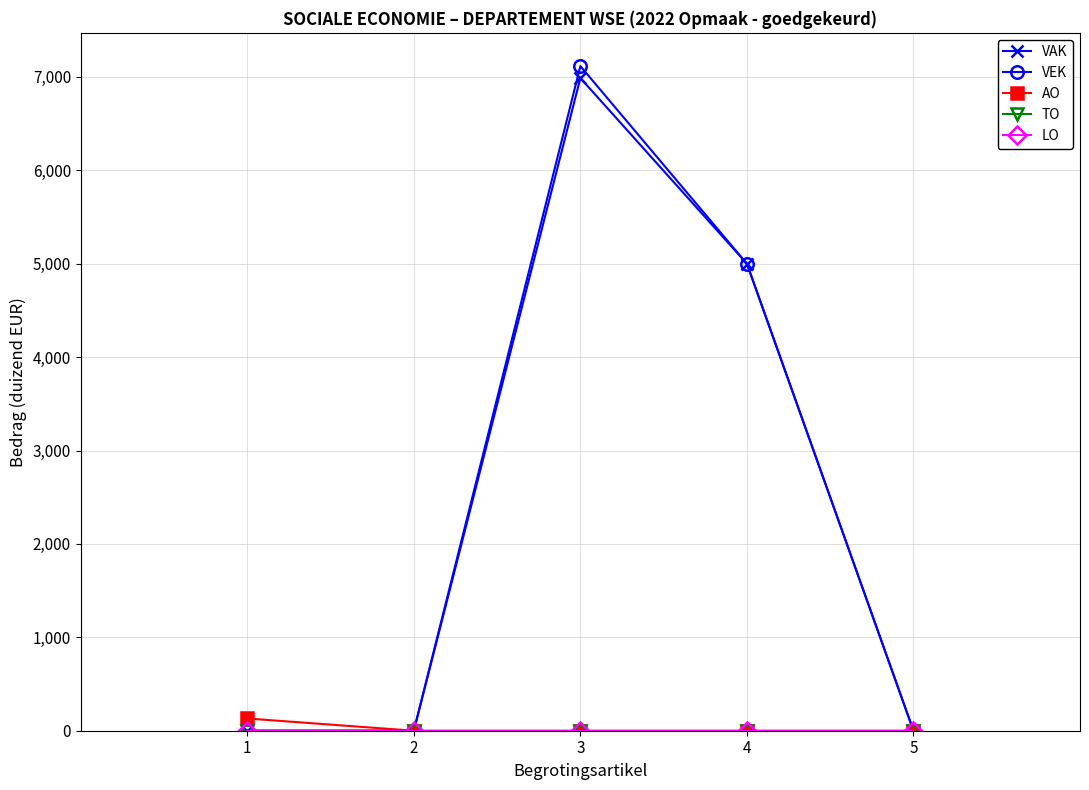

Between 2 and 1, which is larger?

2